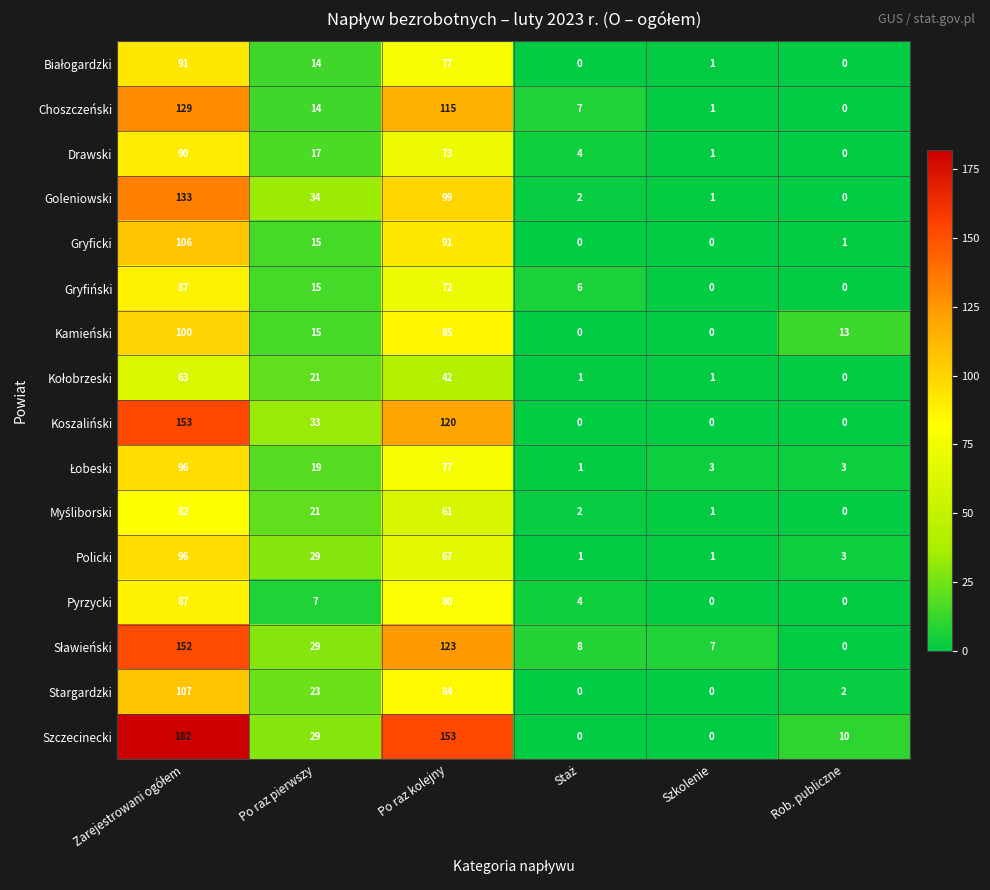

How many Kamieński values are between 0 and 85?

5